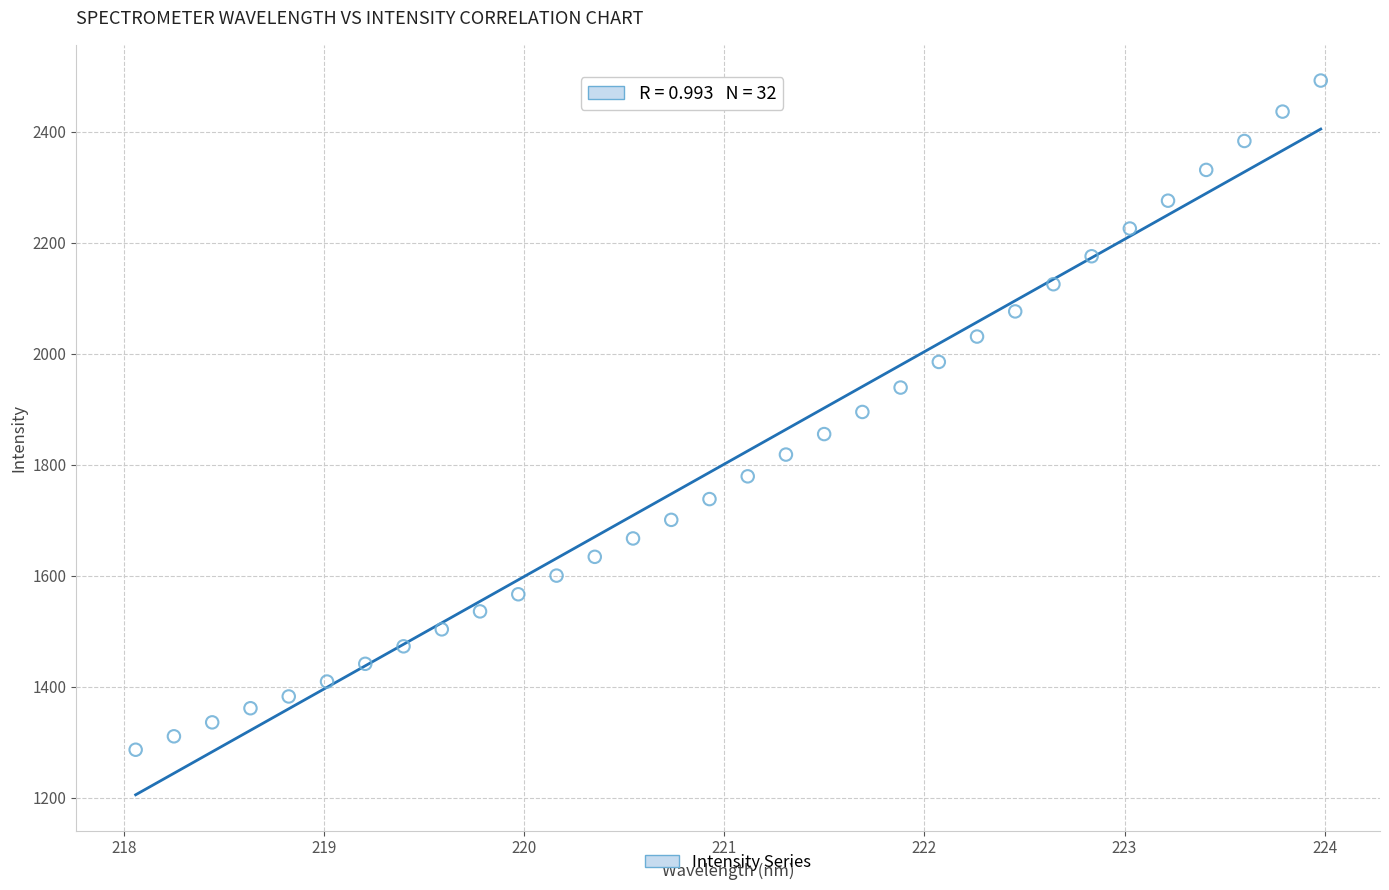

What is the range of X values (max minus min)?

5.9